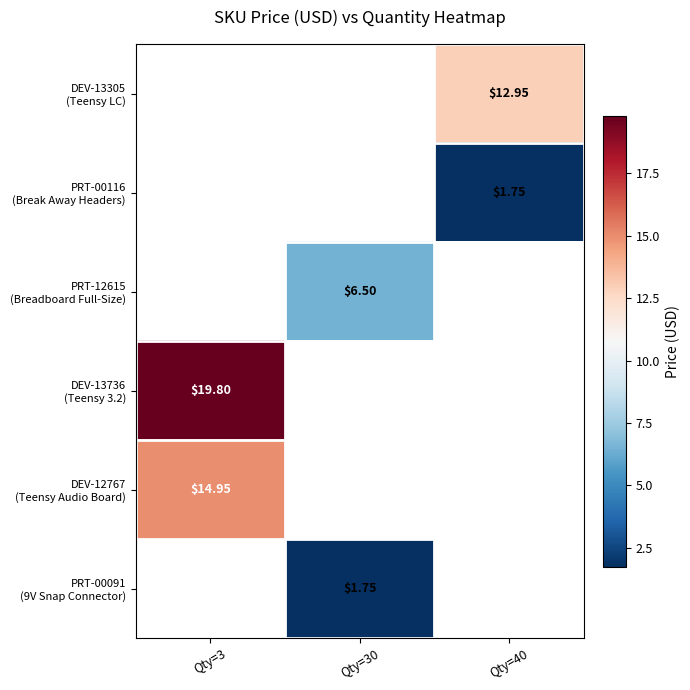

What is the maximum value shown in the chart?

19.8